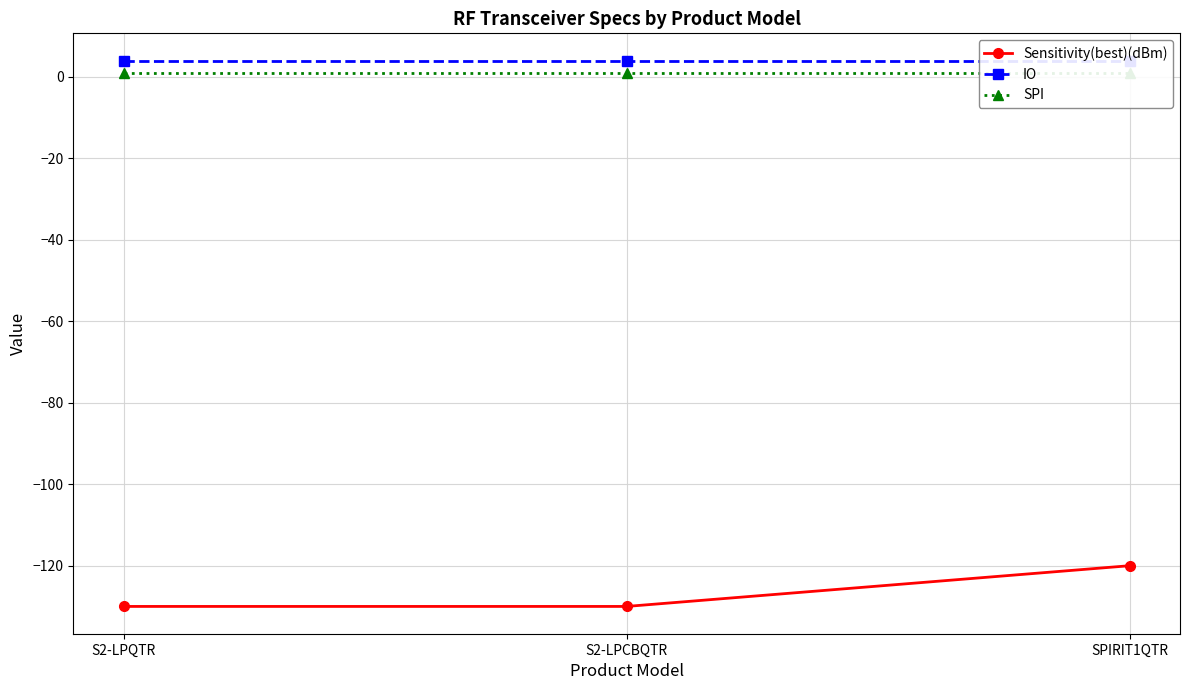

The IO series shows 4 at S2-LPCBQTR. True or false?

True